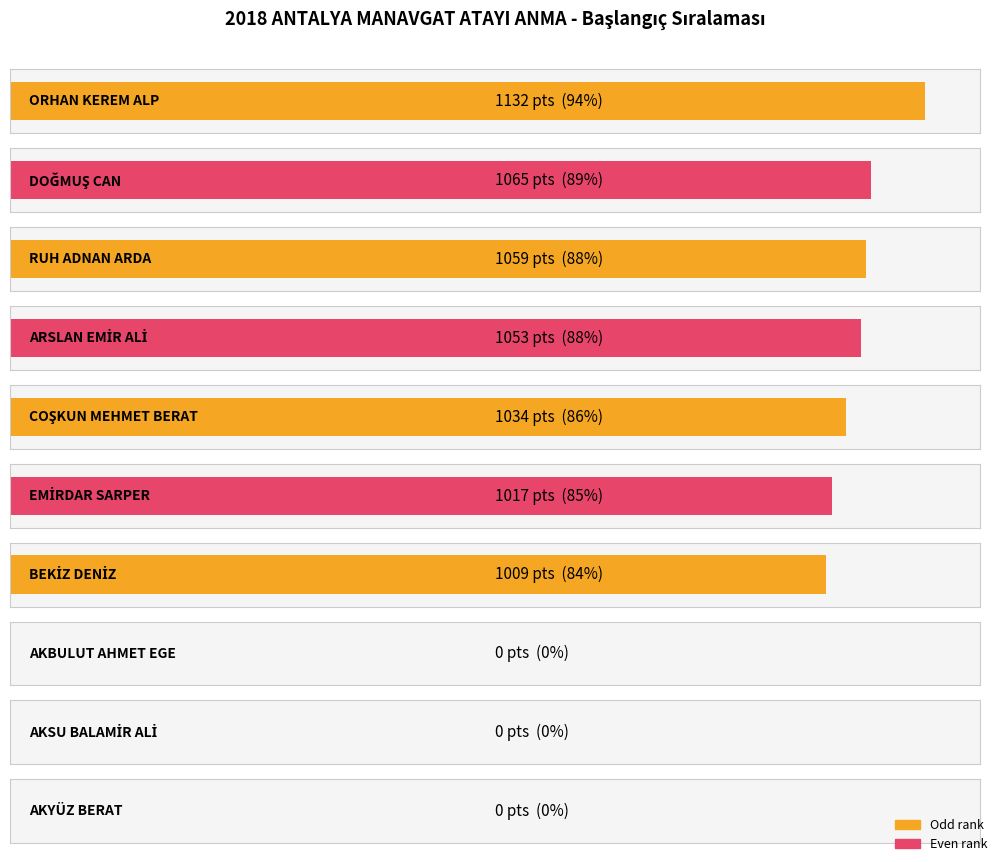

What is the difference between the values at DOĞMUŞ CAN and BEKİZ DENİZ?

56